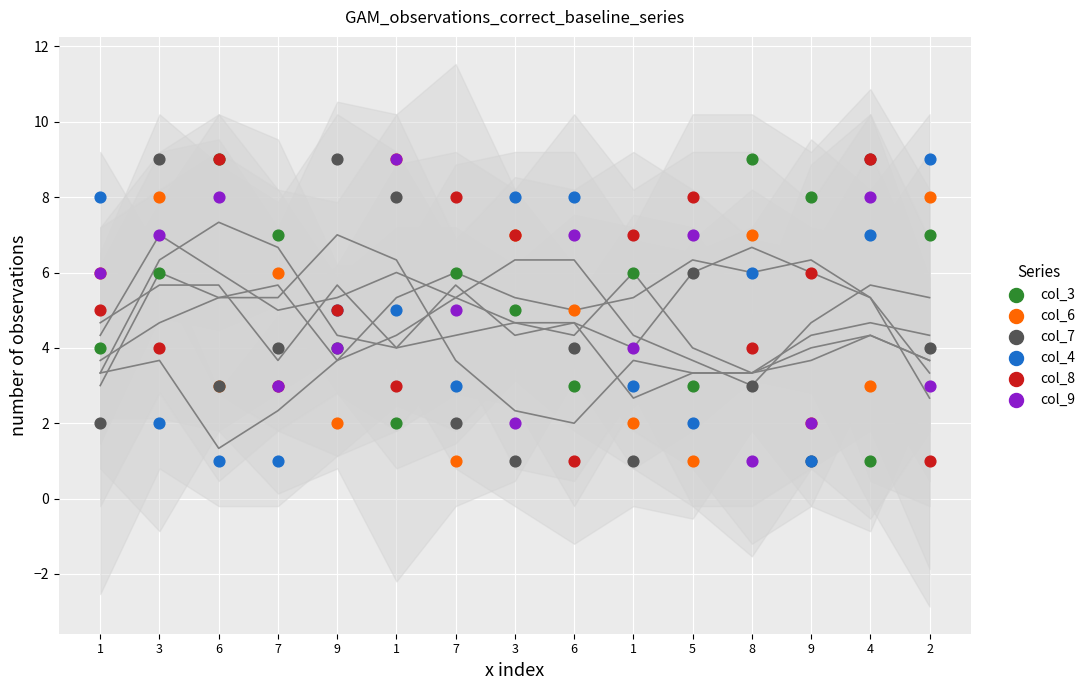

What are all the series names shown in the legend?

col_3, col_6, col_7, col_4, col_8, col_9